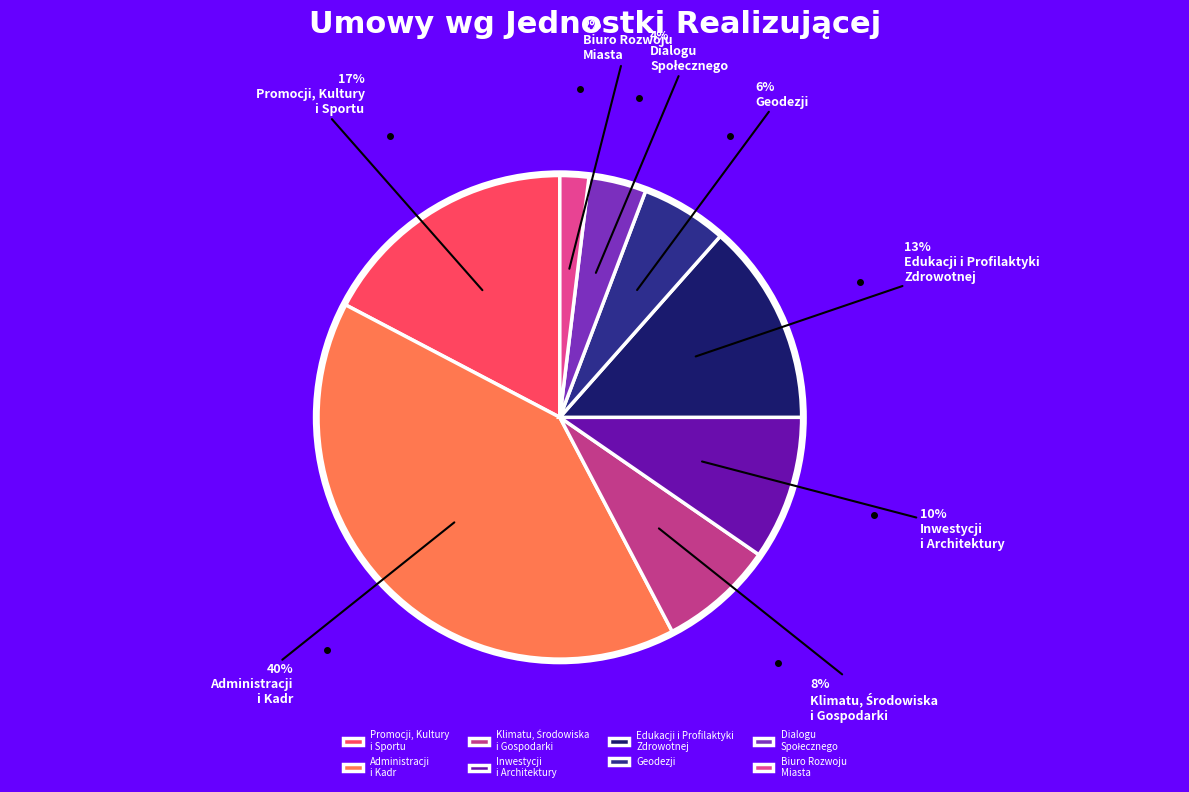

To the nearest percent, what is the difference between the largest and smallest slice percentages?

38%